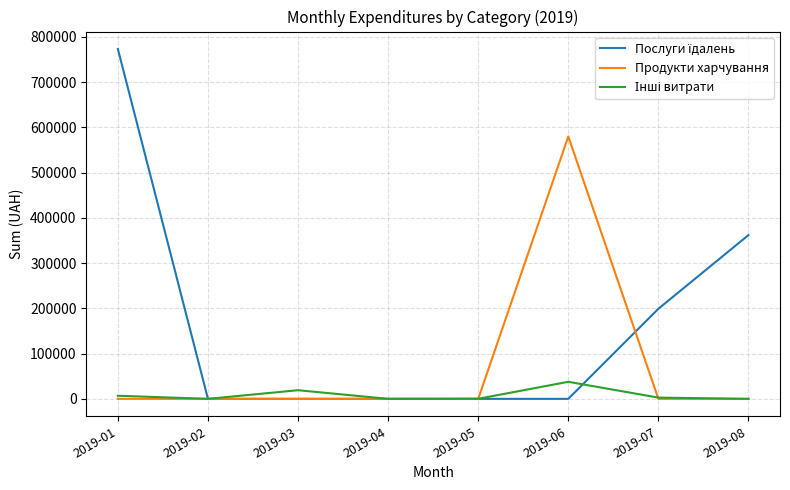

What is the maximum value shown in the chart?

773091.7